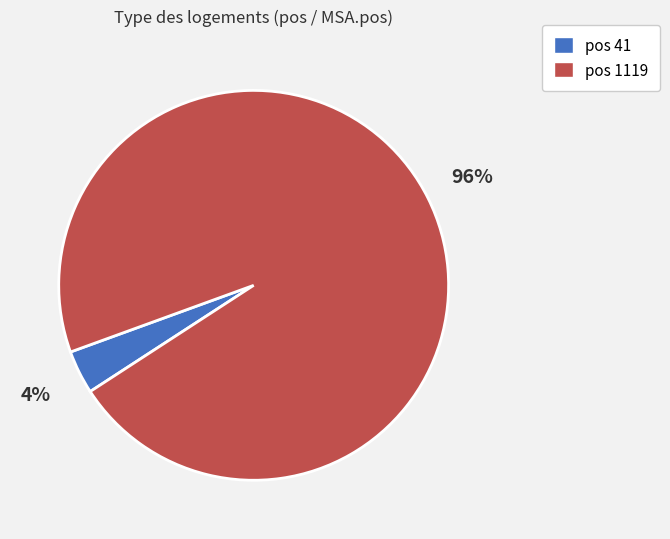

To the nearest percent, what is the average slice percentage?

50%